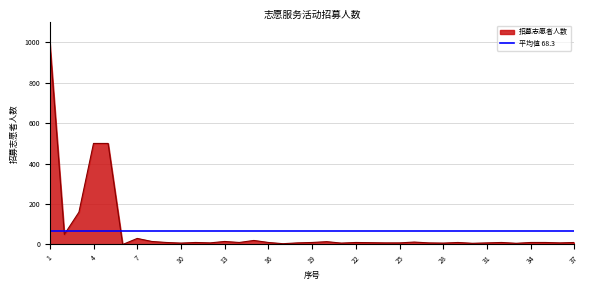

What is the sum of the values at 21 and 15?

27